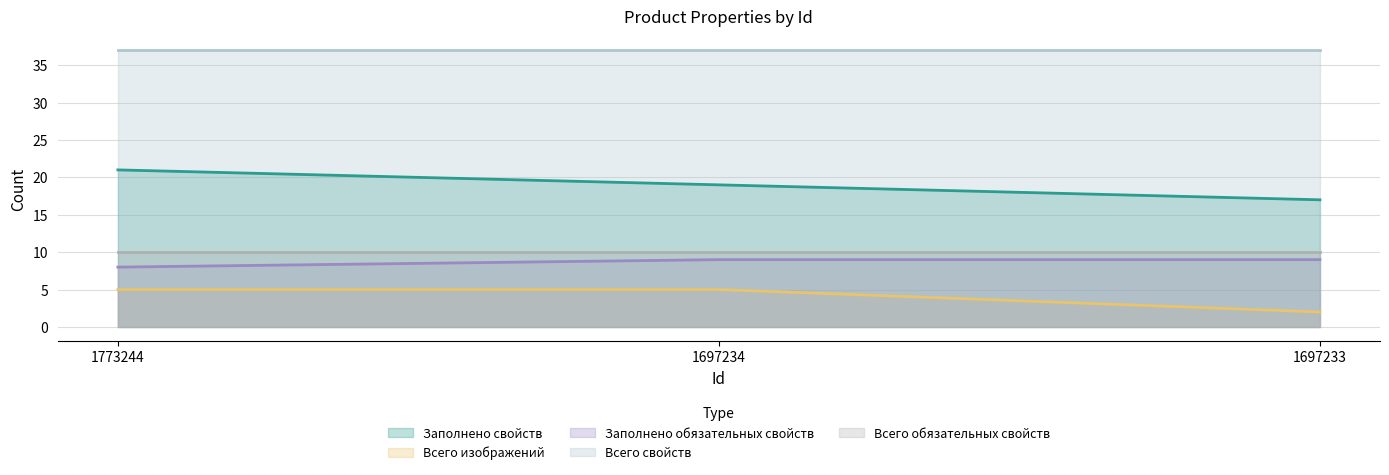

How many series are shown in this chart?

5